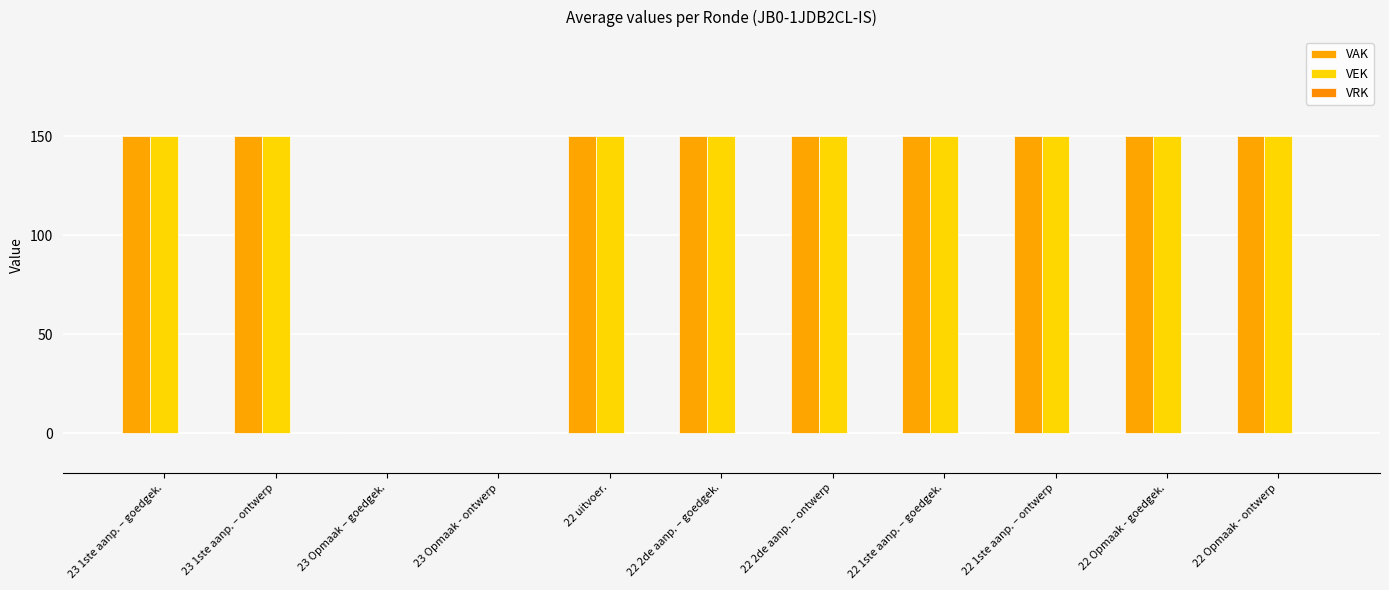

Between 23 Opmaak - ontwerp and 22 uitvoer., which series saw the biggest shift?

VAK